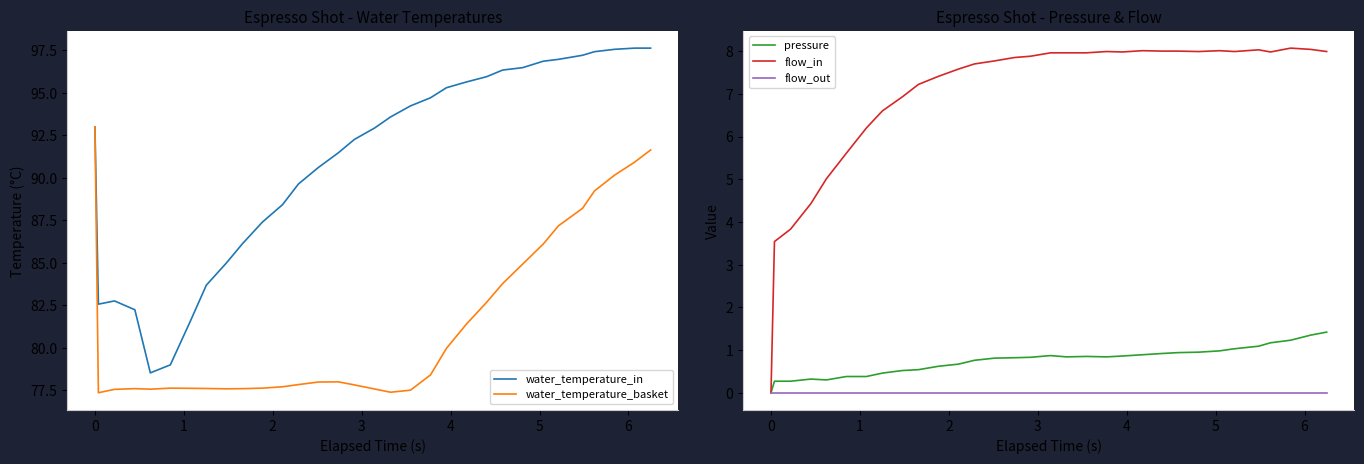

Does the chart display data point markers on the line(s)?

No